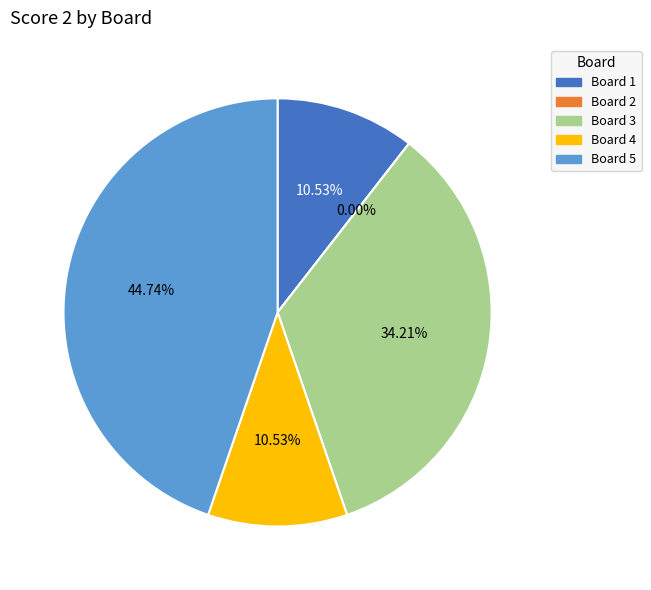

Does 1 account for over 50% of the chart?

No